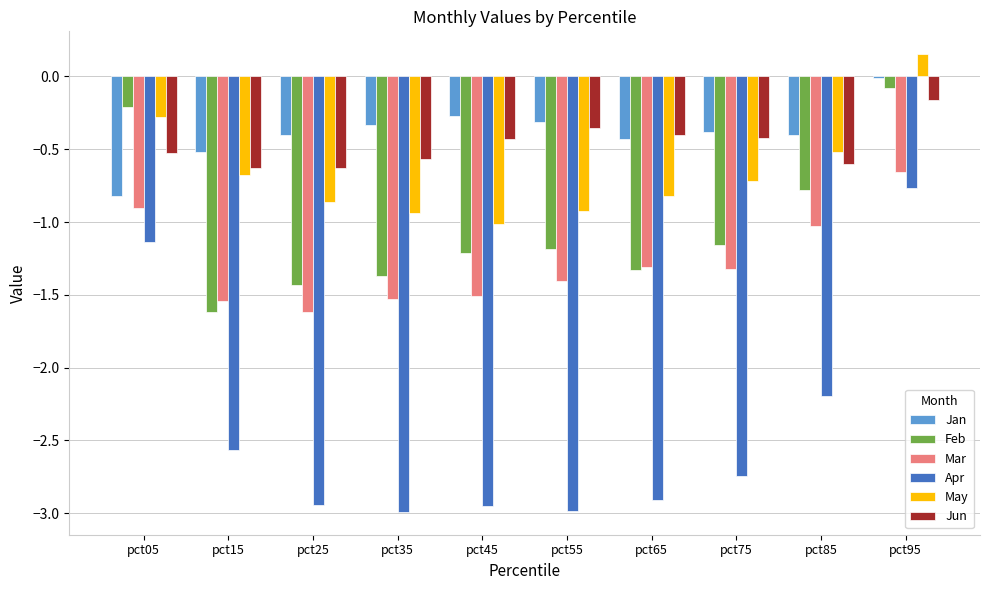

The value of Jan at pct75 is -0.4. True or false?

True